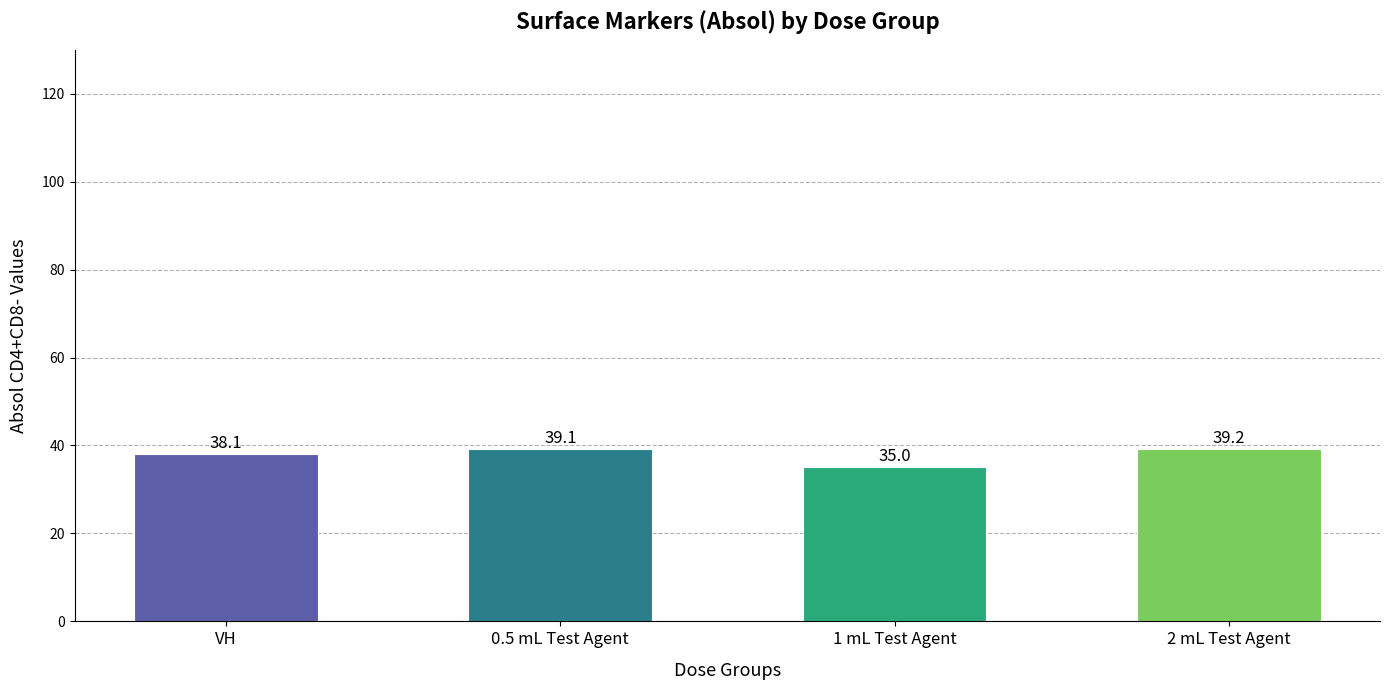

Where is the data nearest to the value 37?

VH